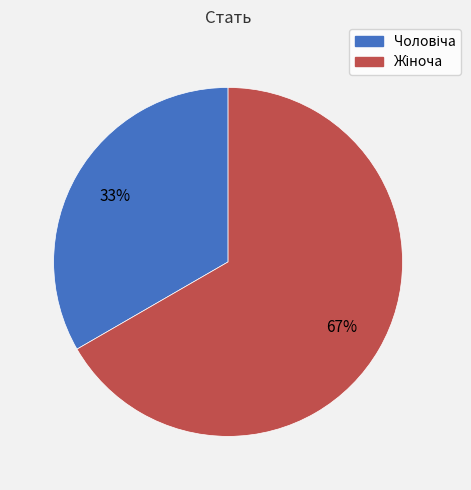

To the nearest percent, what is the average slice percentage?

50%